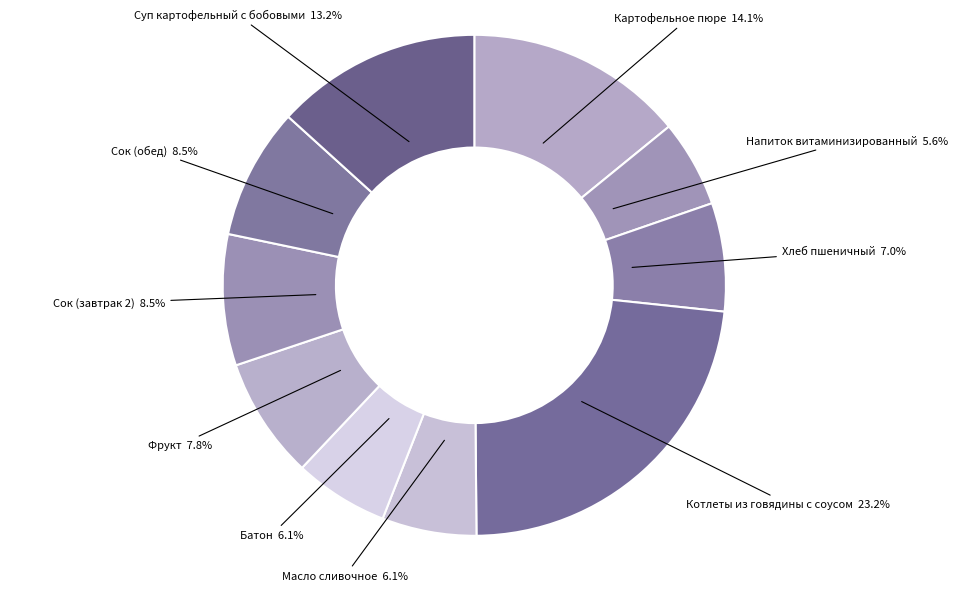

How many segments does this pie chart have?

10